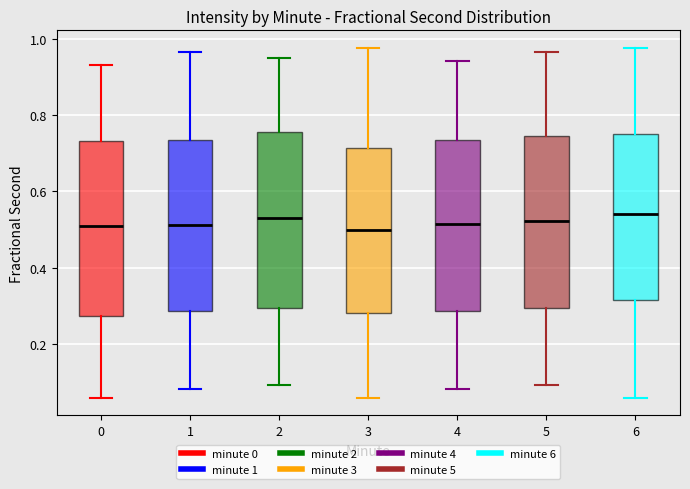

Reading left to right, read every box against the y-axis: the position of its median line, the range the box covers, and the ends of its whiskers. The values are not printed on the chart, so give them approximately, as read against the axis.

0: median 0.50, box 0.28 to 0.74, whiskers 0.06 to 0.94
1: median 0.52, box 0.28 to 0.74, whiskers 0.08 to 0.96
2: median 0.54, box 0.30 to 0.76, whiskers 0.10 to 0.96
3: median 0.50, box 0.28 to 0.72, whiskers 0.06 to 0.98
4: median 0.52, box 0.28 to 0.74, whiskers 0.08 to 0.94
5: median 0.52, box 0.30 to 0.74, whiskers 0.10 to 0.96
6: median 0.54, box 0.32 to 0.74, whiskers 0.06 to 0.98